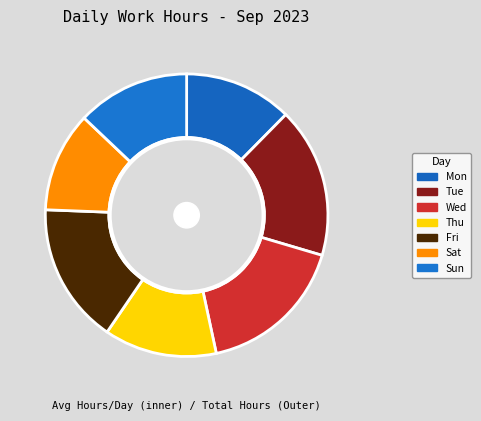

Does Mon account for over 50% of the chart?

No